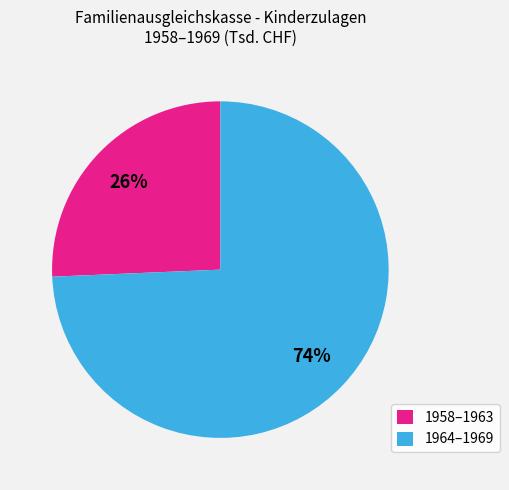

How many slices are in this pie chart?

2